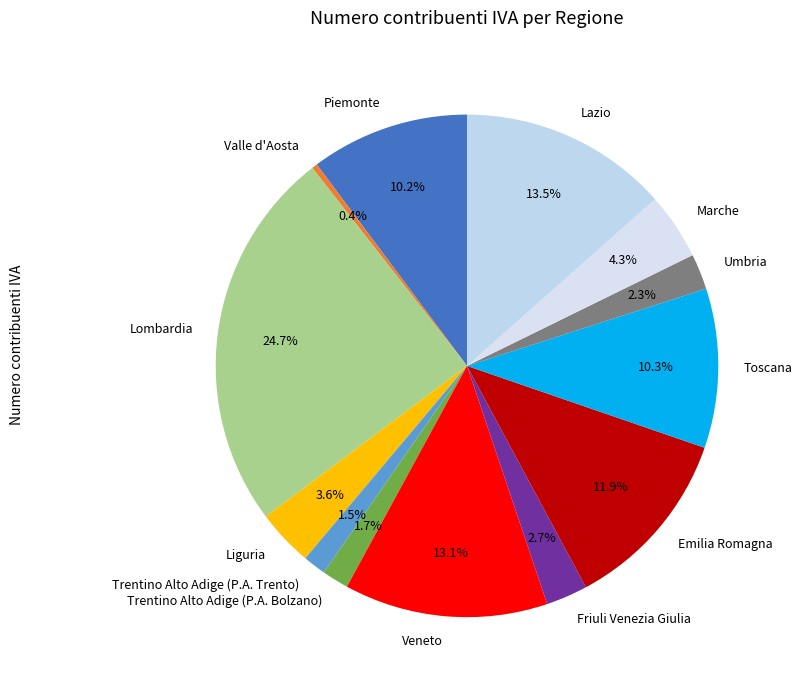

To the nearest percent, what is the average slice percentage?

8%